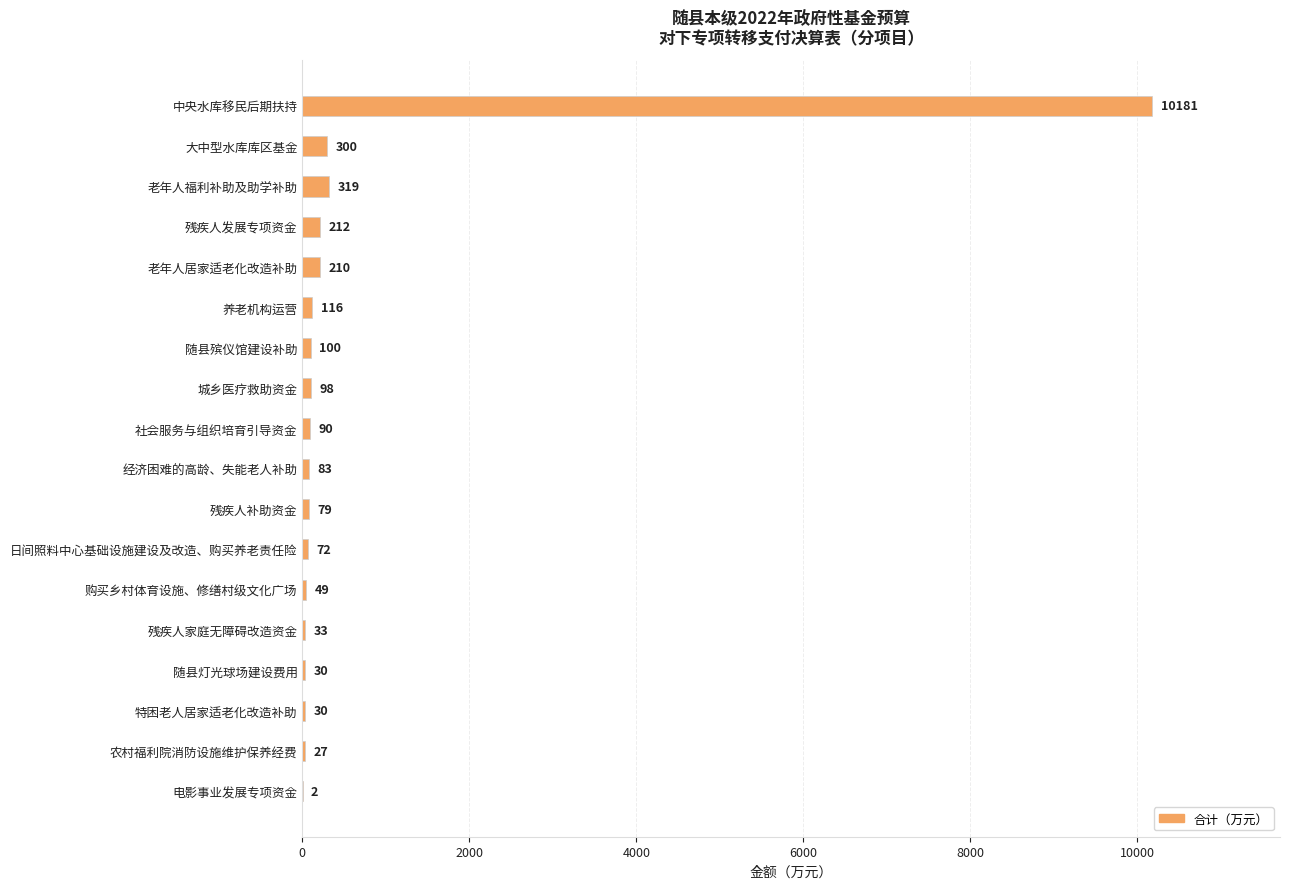

Are the bars horizontal?

Yes